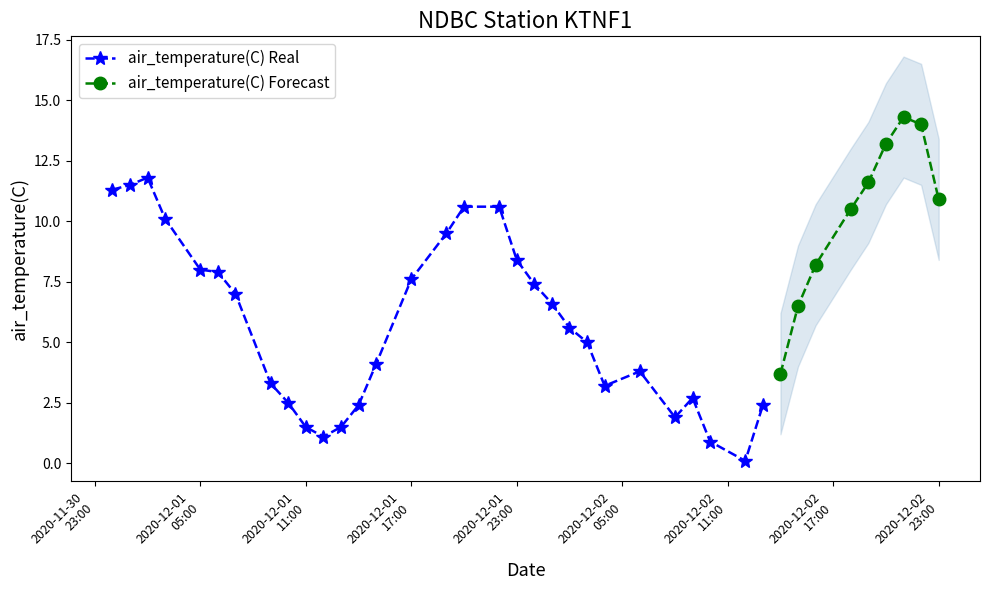

Does the chart display data point markers on the line(s)?

Yes